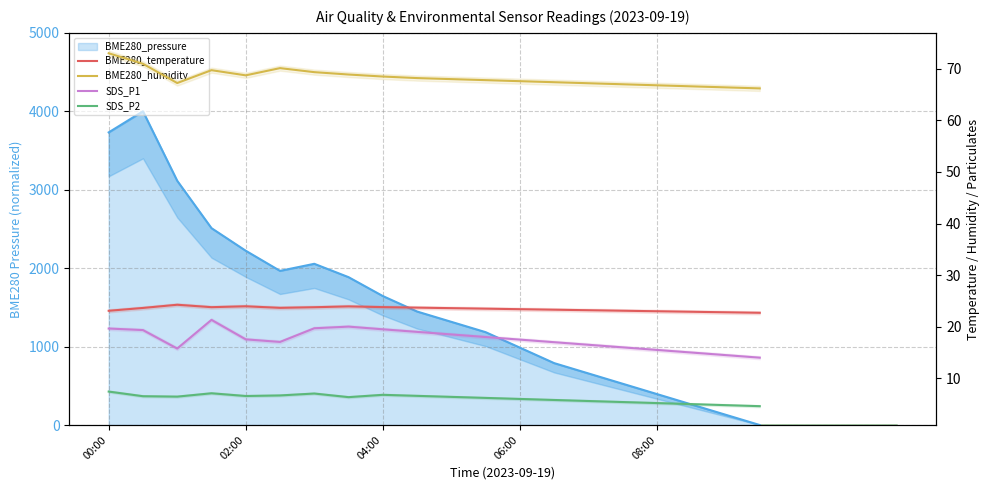

Which category has the highest value in the BME280_humidity series?

00:00